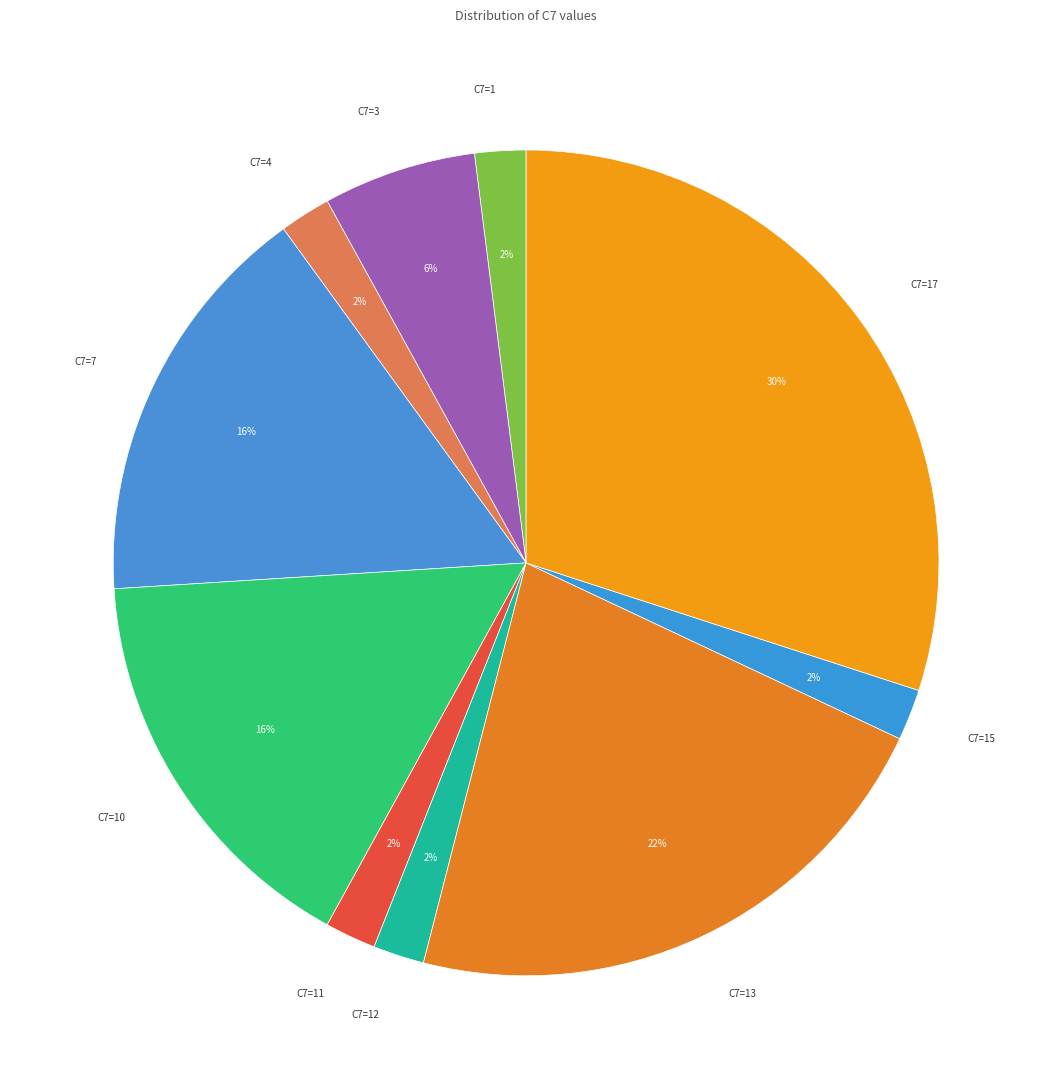

How many segments does this pie chart have?

10